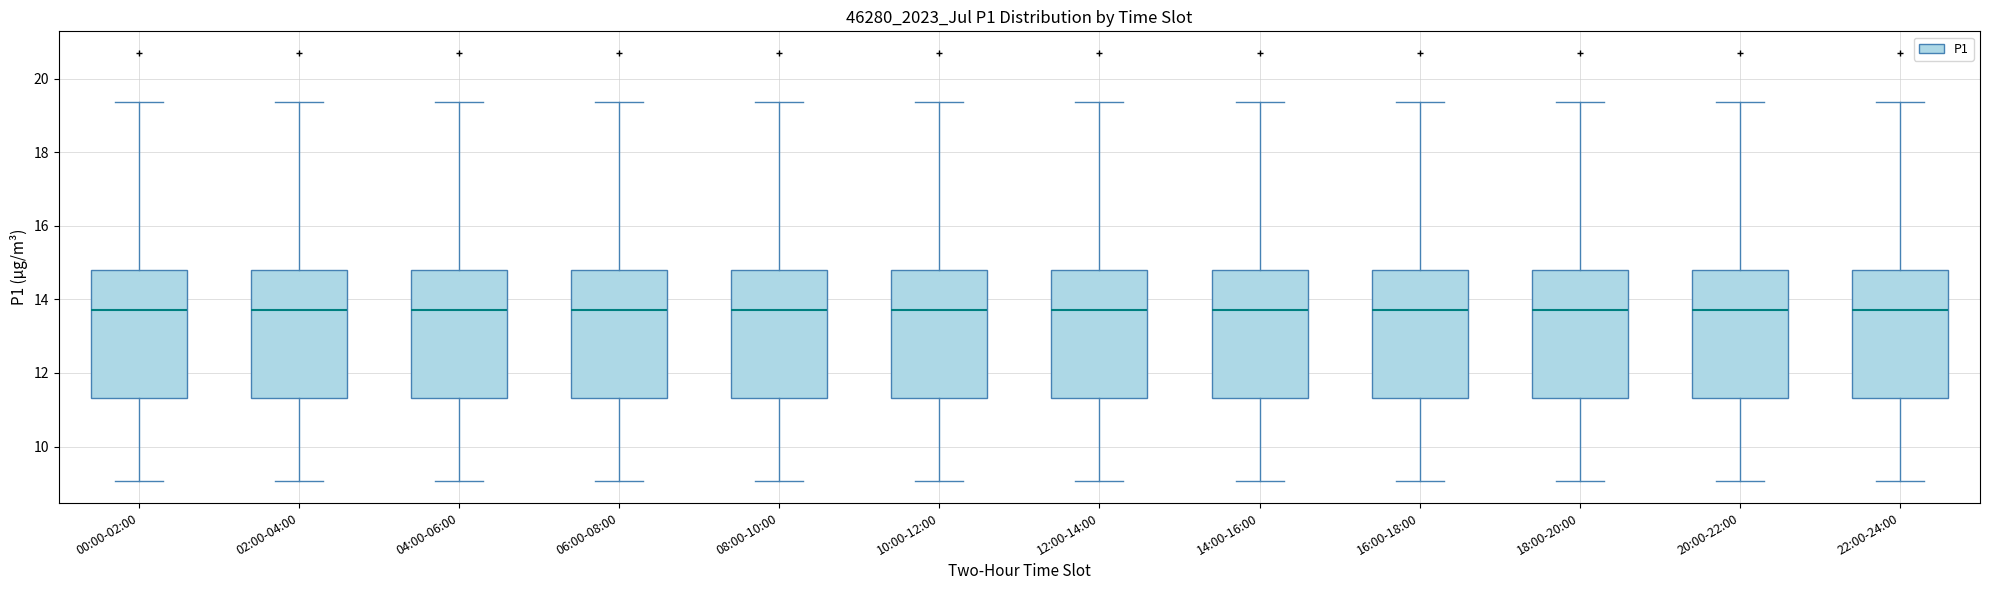

Reading left to right, transcribe this box plot: for each box, give where its median line is, the range the box spans, and where its two whiskers end, as read against the y-axis. The values are not printed on the chart, so give them approximately, as read against the axis.

00:00-02:00: median 13.8, box 11.4 to 14.8, whiskers 9.0 to 19.4
02:00-04:00: median 13.8, box 11.4 to 14.8, whiskers 9.0 to 19.4
04:00-06:00: median 13.8, box 11.4 to 14.8, whiskers 9.0 to 19.4
06:00-08:00: median 13.8, box 11.4 to 14.8, whiskers 9.0 to 19.4
08:00-10:00: median 13.8, box 11.4 to 14.8, whiskers 9.0 to 19.4
10:00-12:00: median 13.8, box 11.4 to 14.8, whiskers 9.0 to 19.4
12:00-14:00: median 13.8, box 11.4 to 14.8, whiskers 9.0 to 19.4
14:00-16:00: median 13.8, box 11.4 to 14.8, whiskers 9.0 to 19.4
16:00-18:00: median 13.8, box 11.4 to 14.8, whiskers 9.0 to 19.4
18:00-20:00: median 13.8, box 11.4 to 14.8, whiskers 9.0 to 19.4
20:00-22:00: median 13.8, box 11.4 to 14.8, whiskers 9.0 to 19.4
22:00-24:00: median 13.8, box 11.4 to 14.8, whiskers 9.0 to 19.4